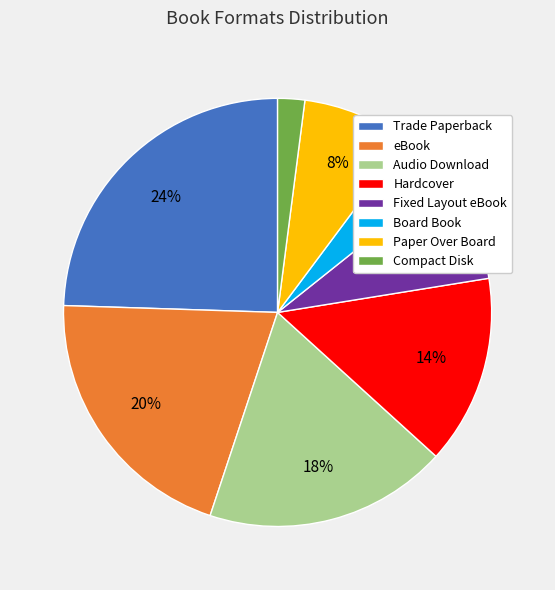

To the nearest percent, what portion does Paper Over Board represent?

8%